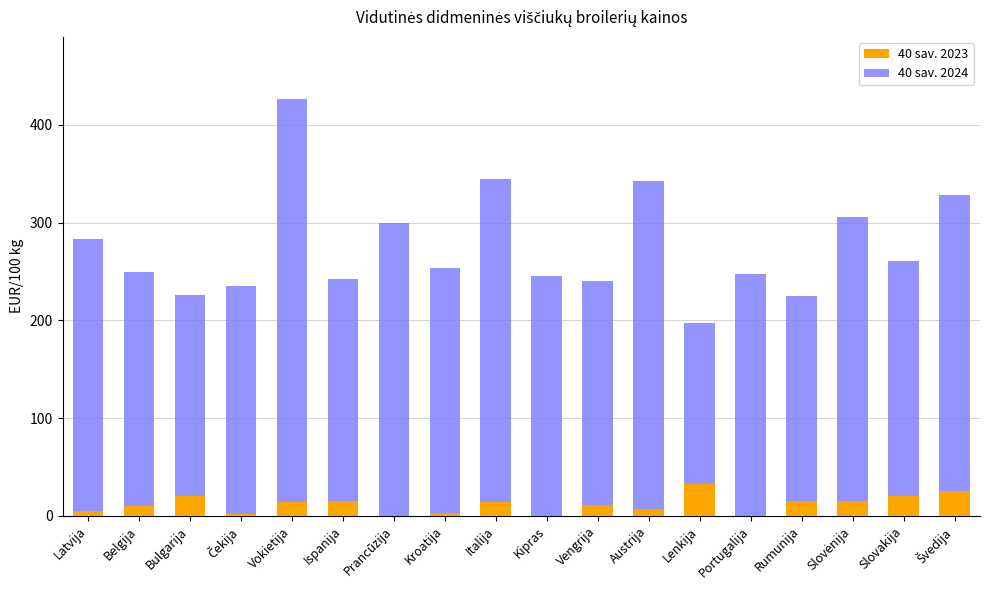

At which category is the sum across all series the highest?

Vokietija